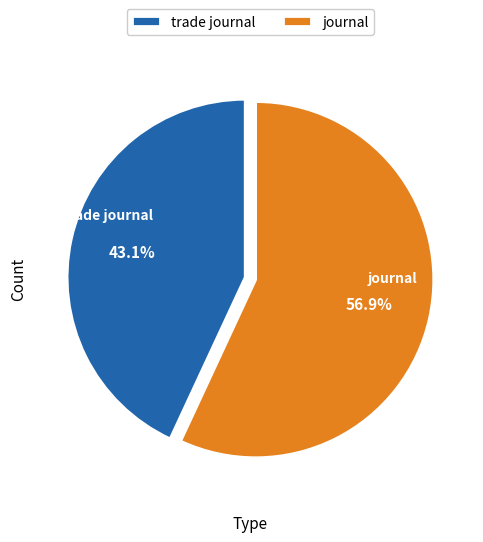

Does trade journal account for over 50% of the chart?

No